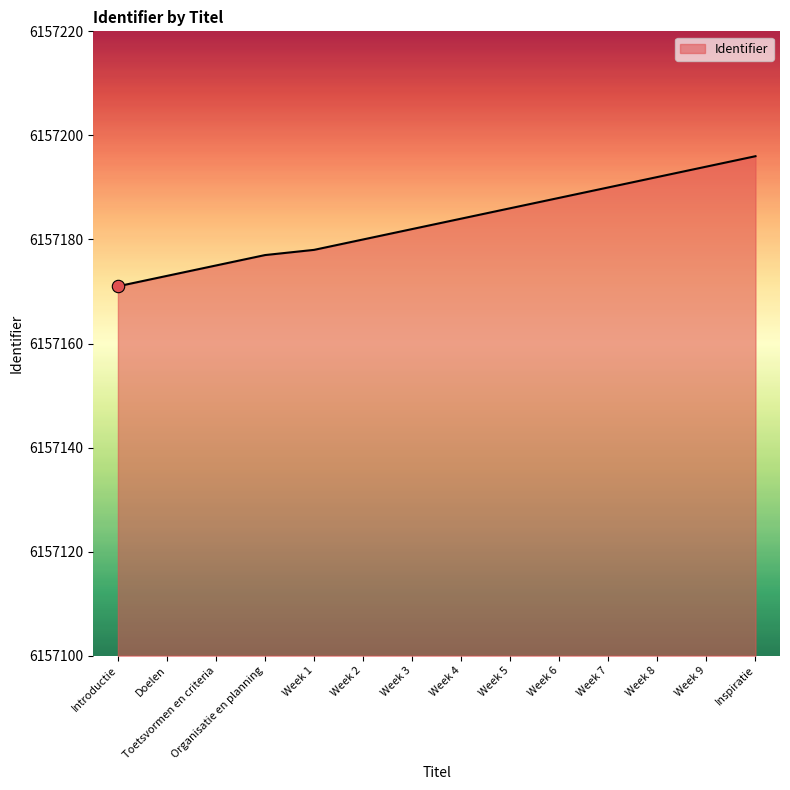

Which has a higher value, Week 2 or Week 7?

Week 7